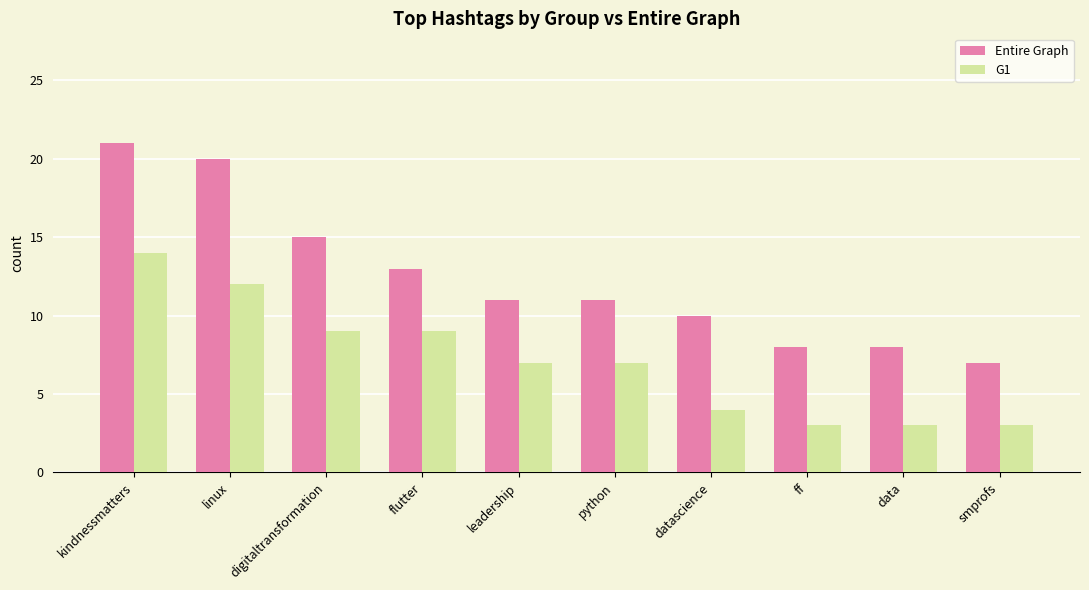

Which series has the largest range (max minus min)?

Entire Graph